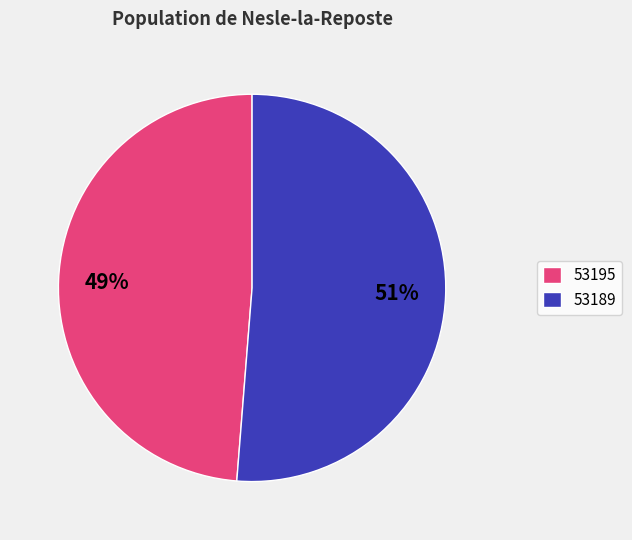

Which slice is the smallest?

53195